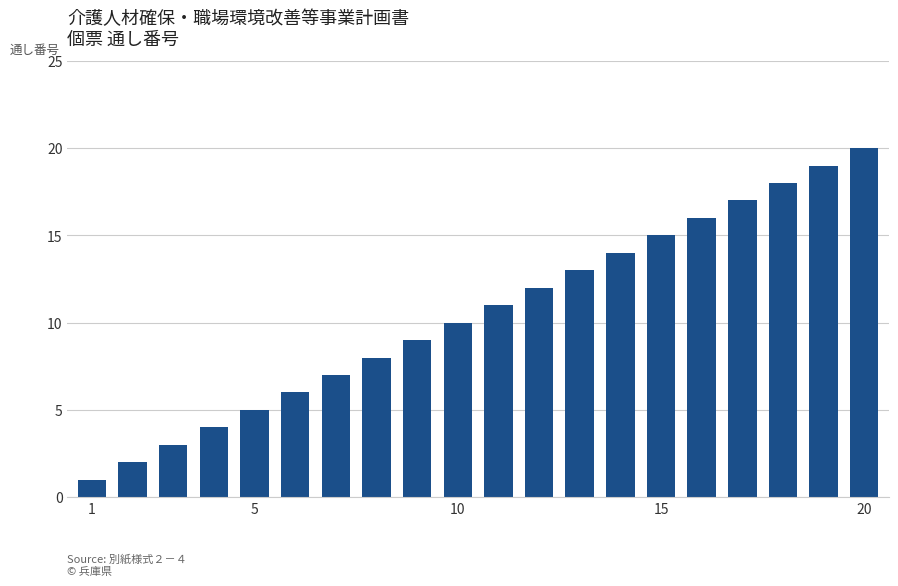

What is the value of the 11th bar from the left?

11